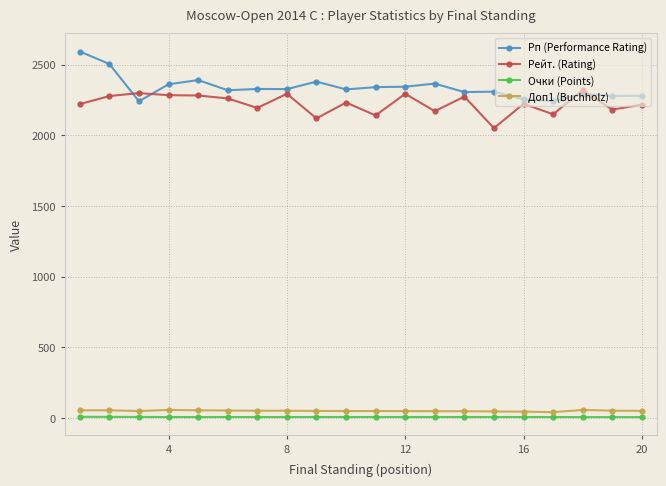

Which series has the largest total across all categories?

Рп (Performance Rating)